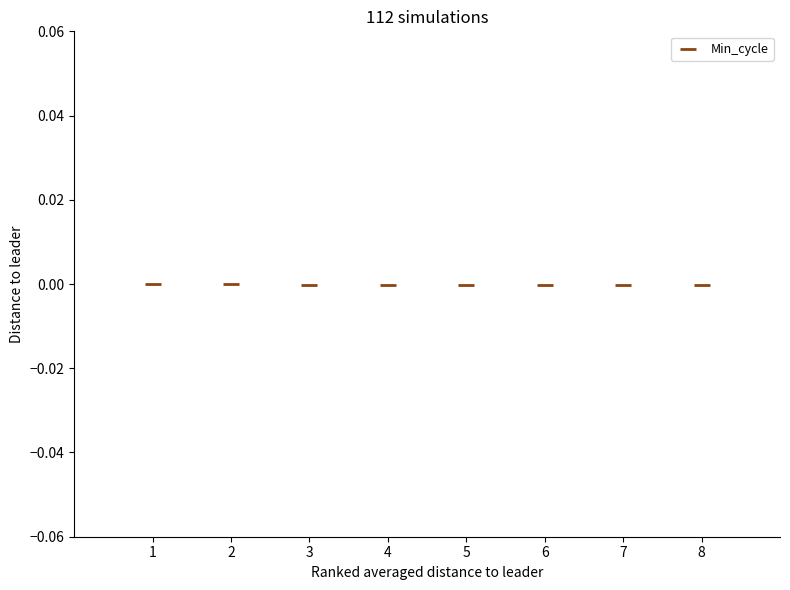

What is the range of X values (max minus min)?

7.0